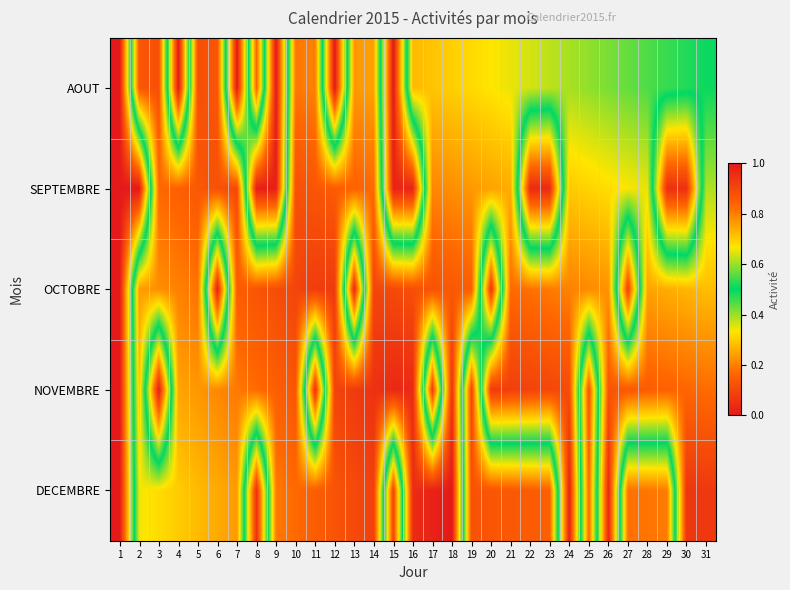

Which has a higher value, 16 or 13?

13